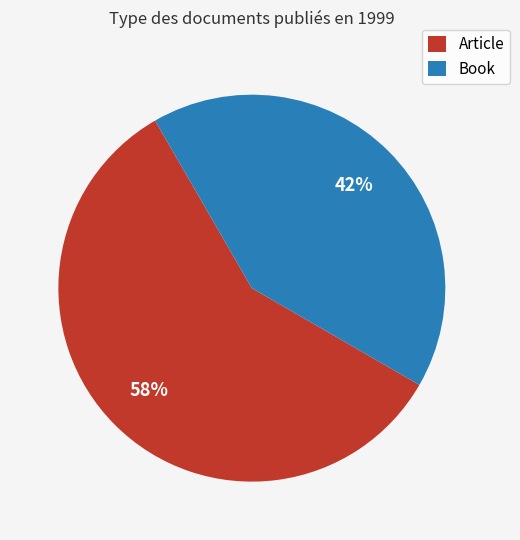

Which slice is the largest?

Article